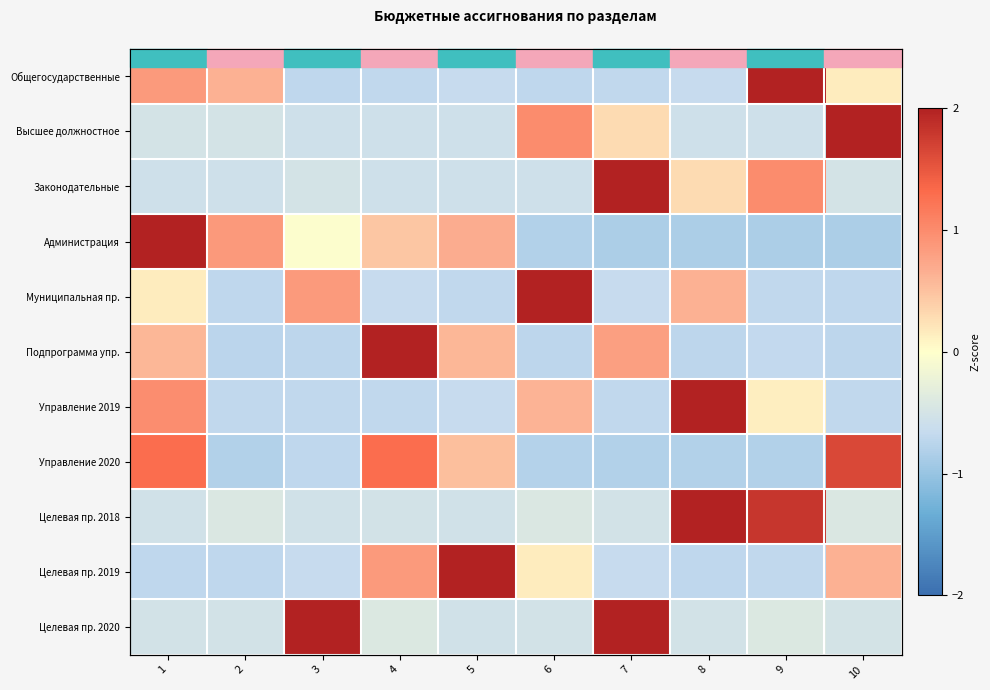

At 7, list the series in order from largest to smallest.

Законодательные, Целевая пр. 2020, Подпрограмма упр., Высшее должностное, Целевая пр. 2018, Муниципальная пр., Целевая пр. 2019, Общегосударственные, Управление 2019, Управление 2020, Администрация